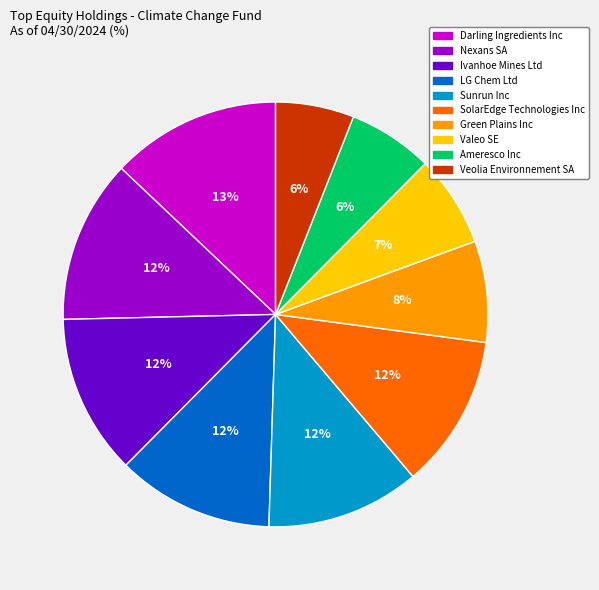

Do LG Chem Ltd and SolarEdge Technologies Inc together represent more than half of the pie?

No